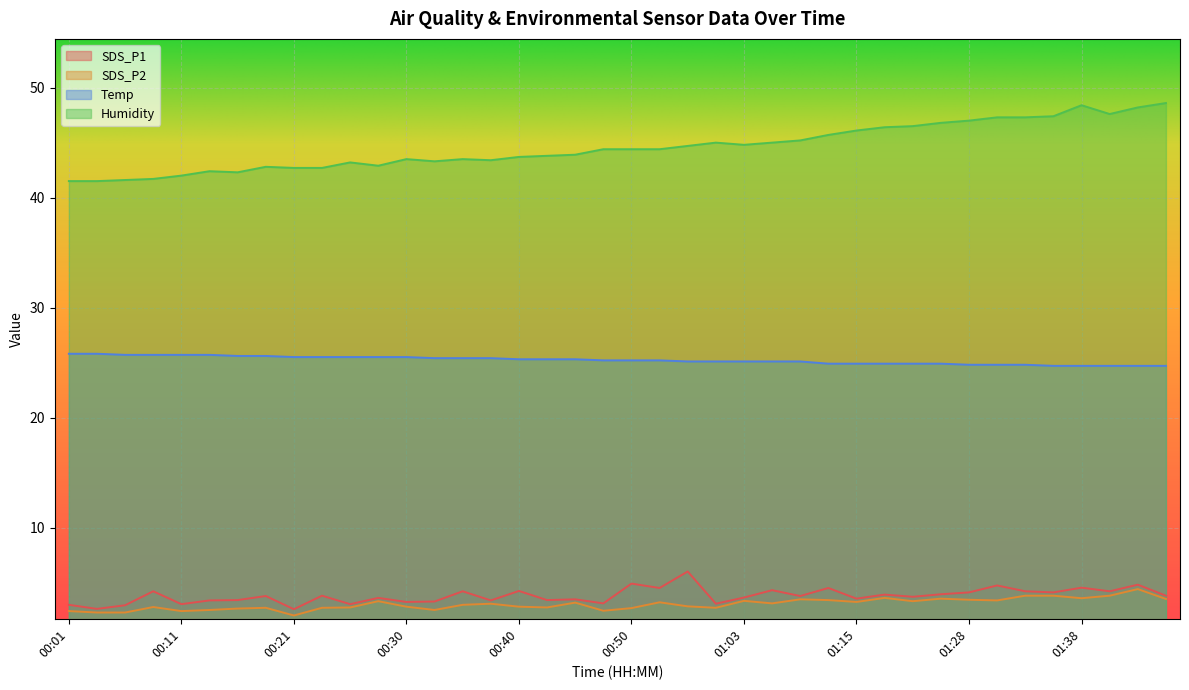

How many lines are shown in the chart?

4